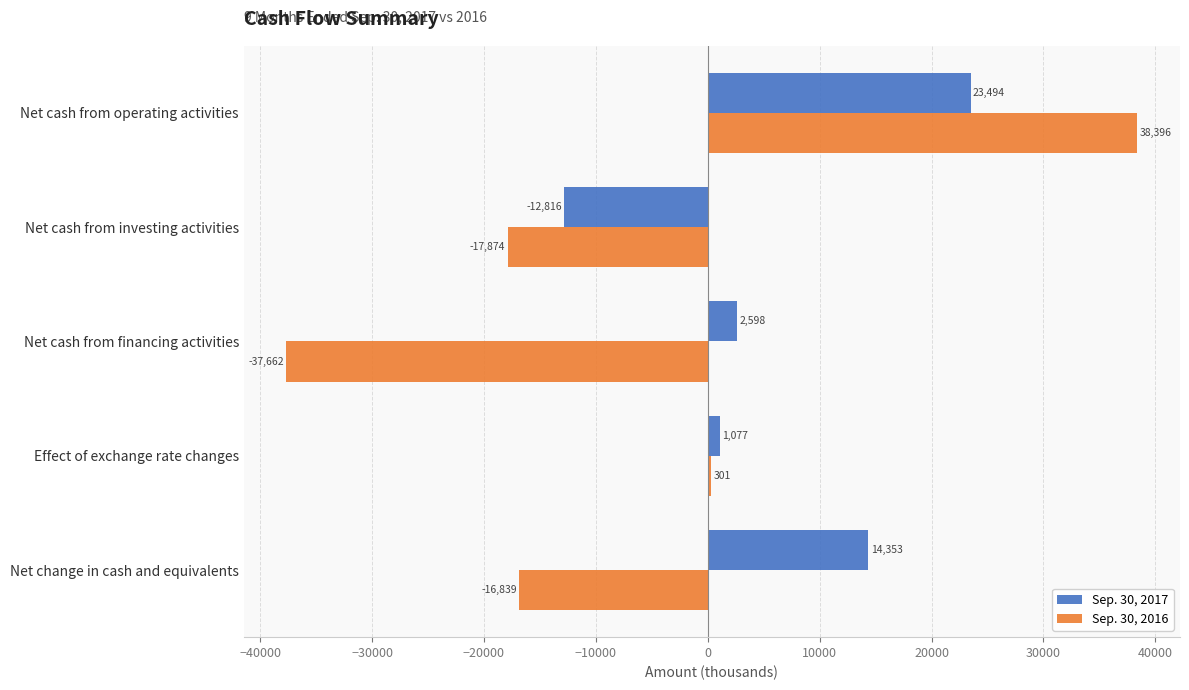

At how many categories does at least one series exceed 2266?

3